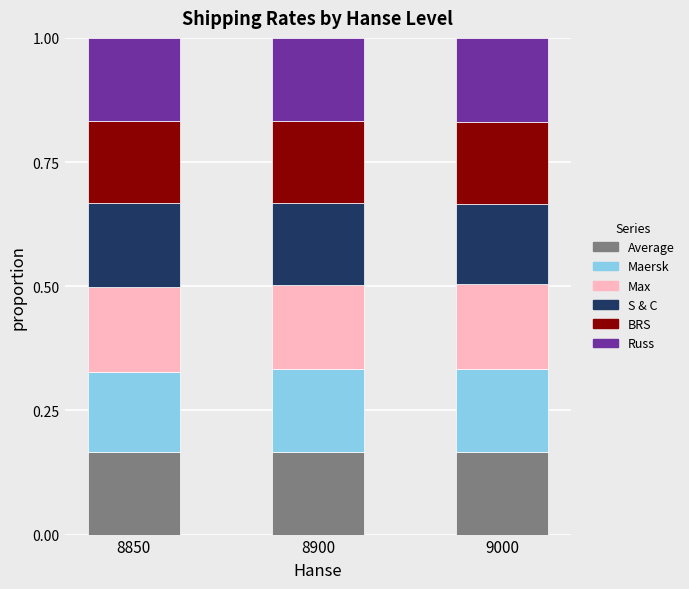

Does the chart contain stacked bars?

Yes